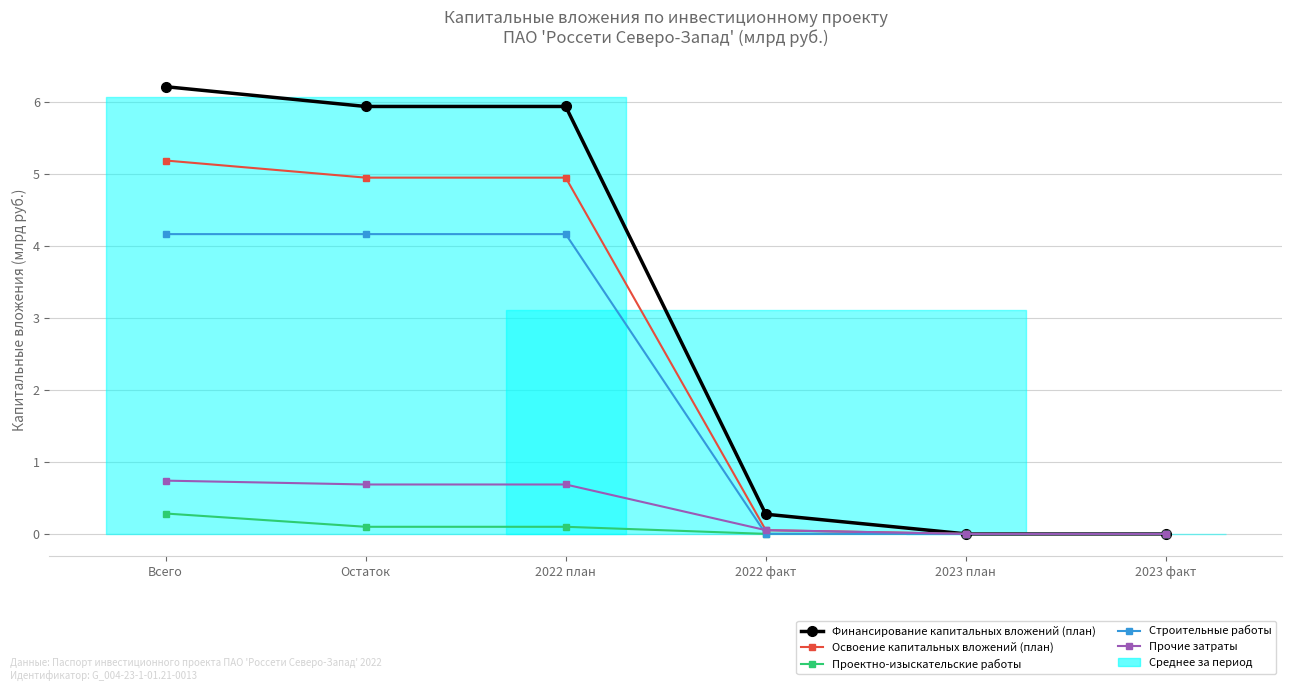

Count the number of data series in this chart.

5